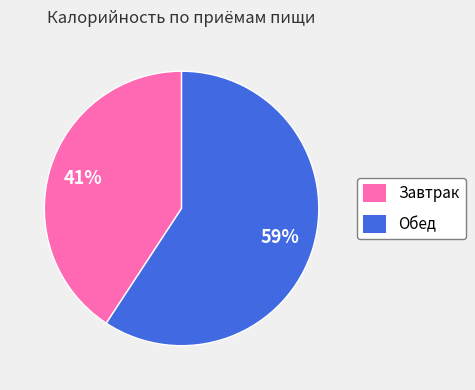

Approximately how many times larger is the value at Завтрак compared to Обед?

0.7